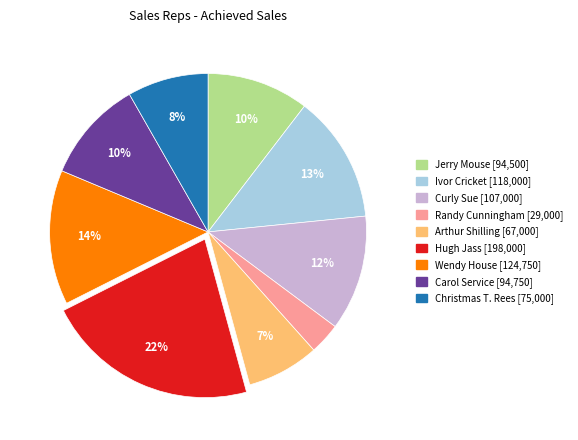

Is it true that Arthur Shilling is 7% of the pie?

True